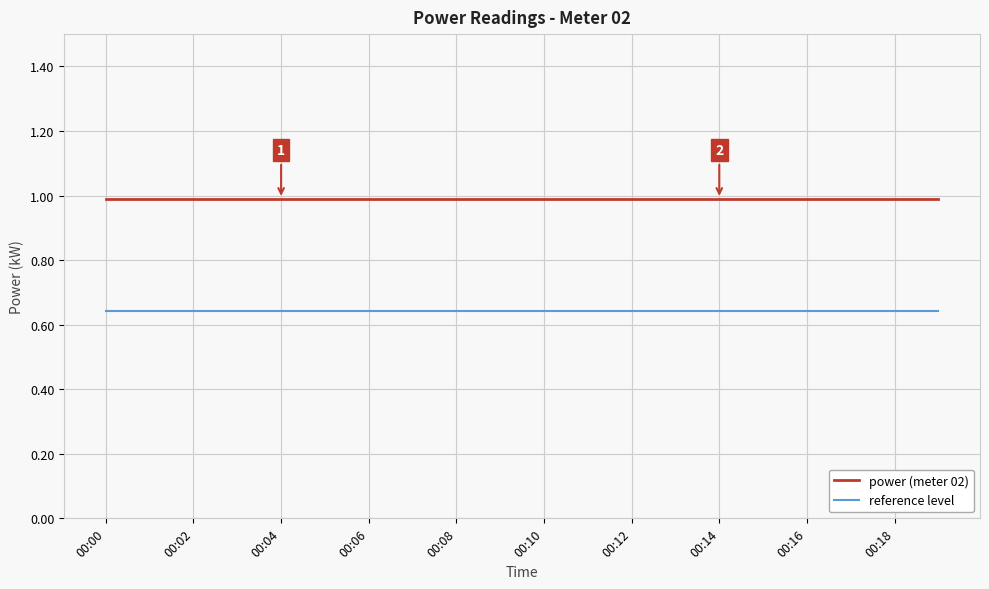

List the series in order of their overall mean, lowest first.

reference level, power (meter 02)